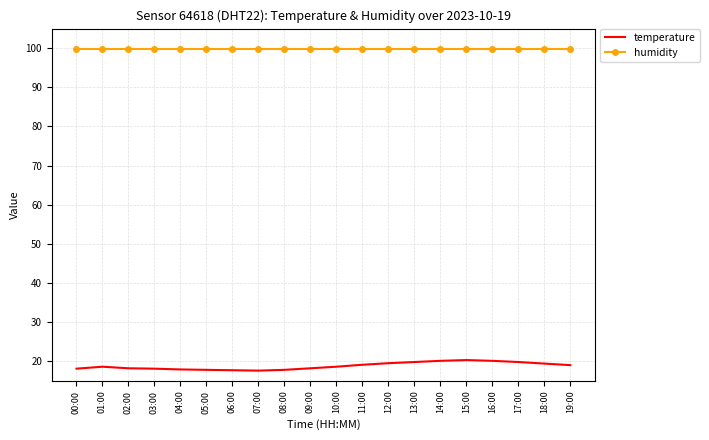

What is the lowest value of the humidity series?

99.9